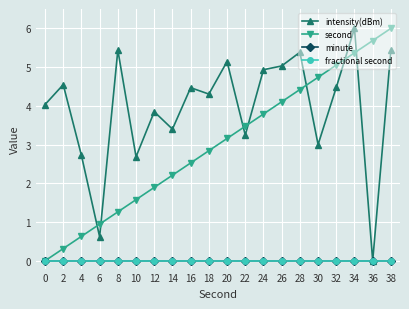

Does the chart have visible grid lines?

Yes